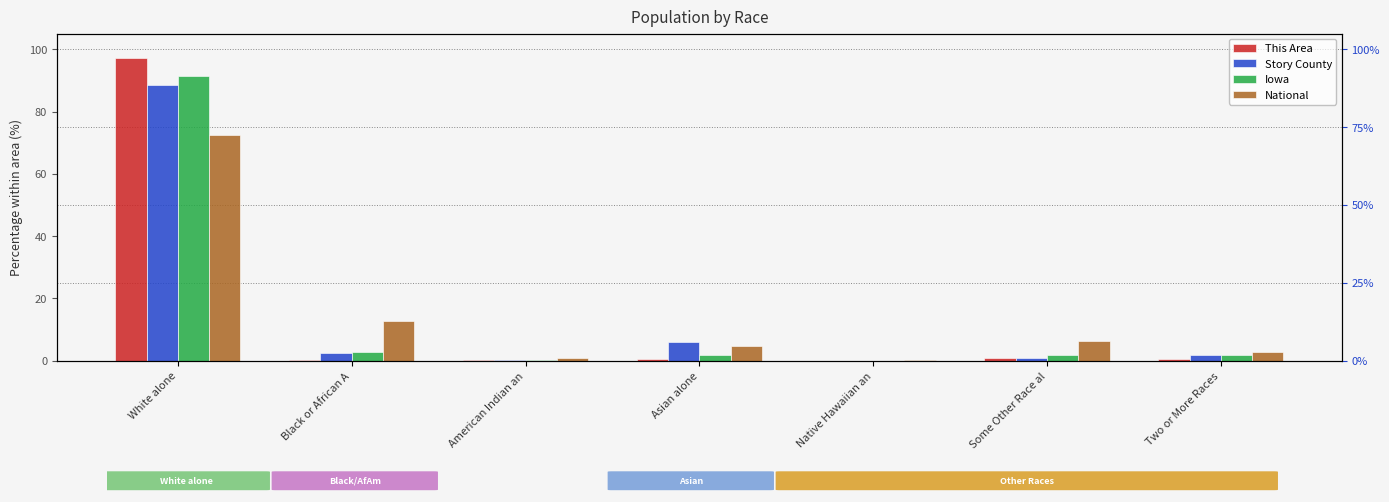

Between Some Other Race al and Black or African A, which is larger?

Some Other Race al